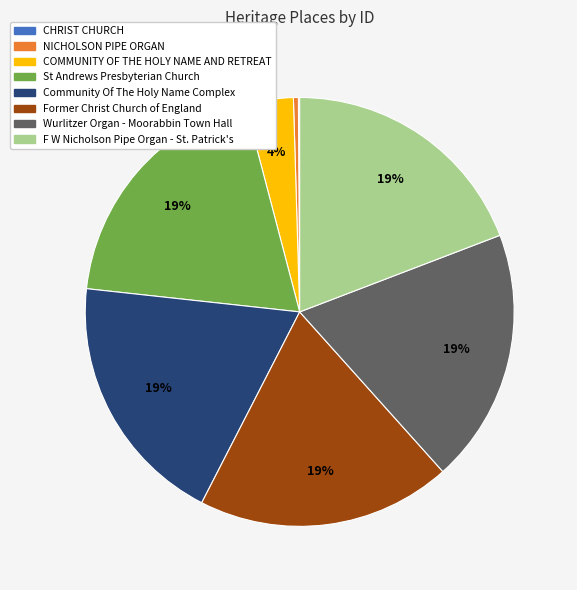

To the nearest percent, what percentage of the pie is Former Christ Church of England?

19%